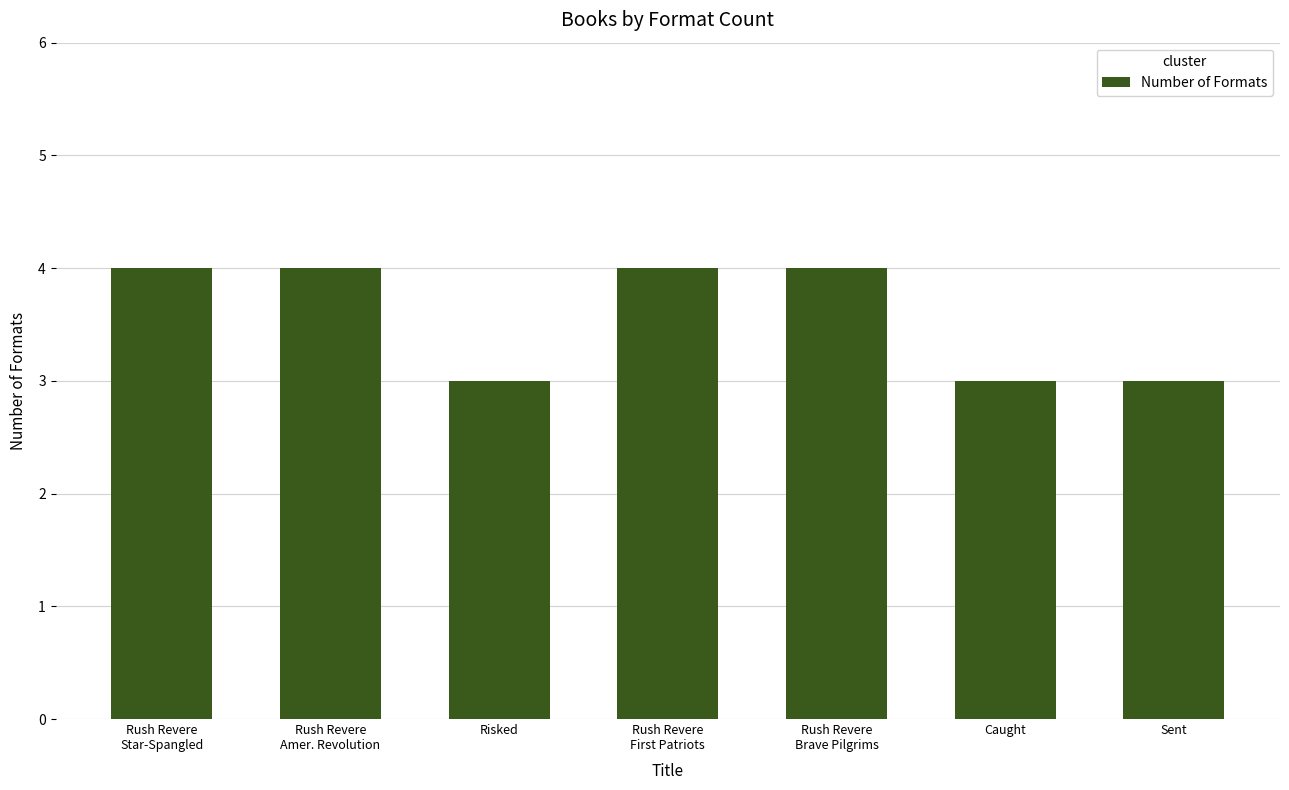

How many data points are less than 4?

3